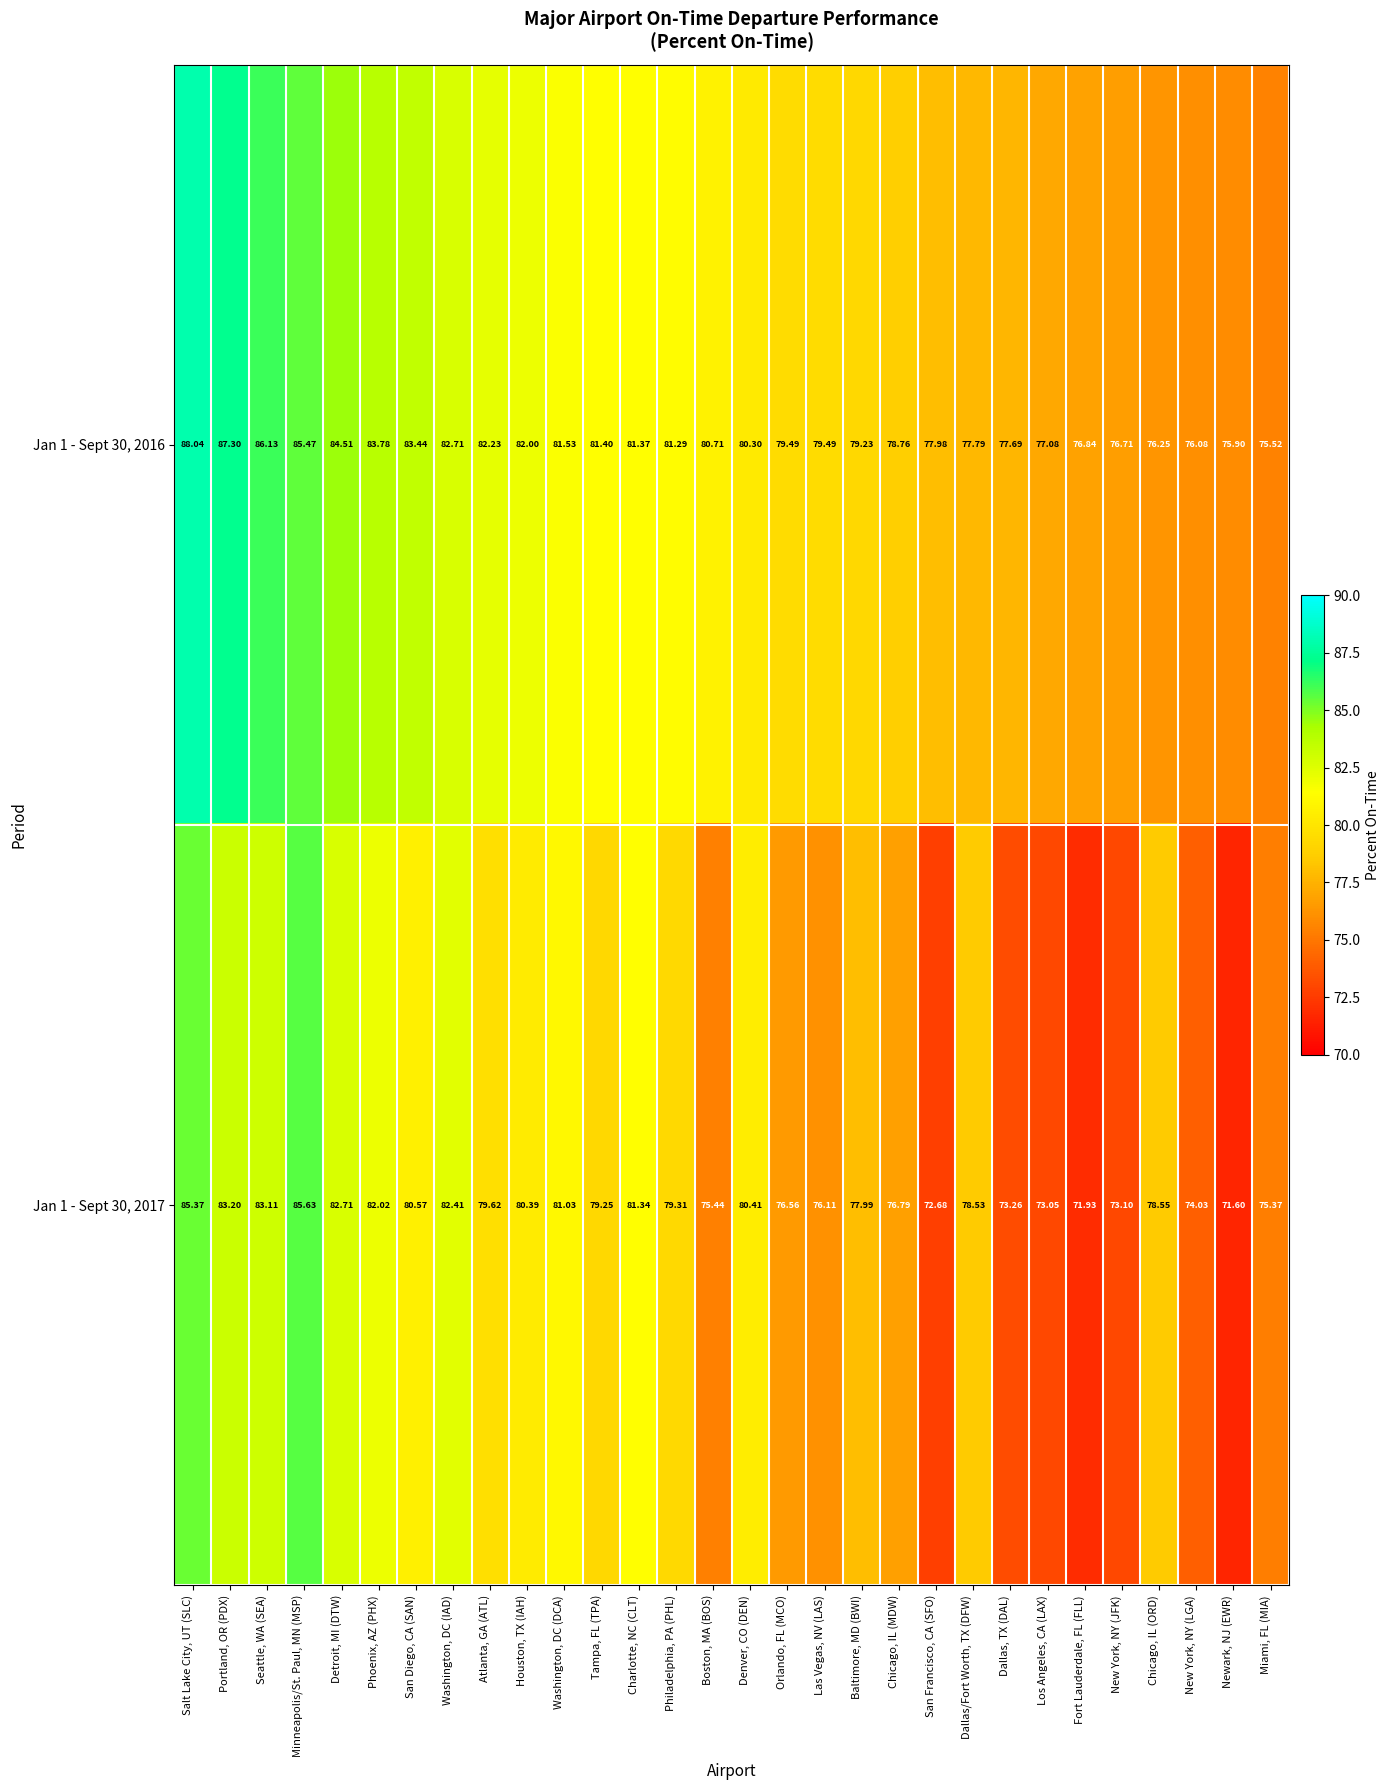

Rank the categories by Jan 1 - Sept 30, 2017 value from lowest to highest.

Newark, NJ (EWR), Fort Lauderdale, FL (FLL), San Francisco, CA (SFO), Los Angeles, CA (LAX), New York, NY (JFK), Dallas, TX (DAL), New York, NY (LGA), Miami, FL (MIA), Boston, MA (BOS), Las Vegas, NV (LAS), Orlando, FL (MCO), Chicago, IL (MDW), Baltimore, MD (BWI), Dallas/Fort Worth, TX (DFW), Chicago, IL (ORD), Tampa, FL (TPA), Philadelphia, PA (PHL), Atlanta, GA (ATL), Houston, TX (IAH), Denver, CO (DEN), San Diego, CA (SAN), Washington, DC (DCA), Charlotte, NC (CLT), Phoenix, AZ (PHX), Washington, DC (IAD), Detroit, MI (DTW), Seattle, WA (SEA), Portland, OR (PDX), Salt Lake City, UT (SLC), Minneapolis/St. Paul, MN (MSP)